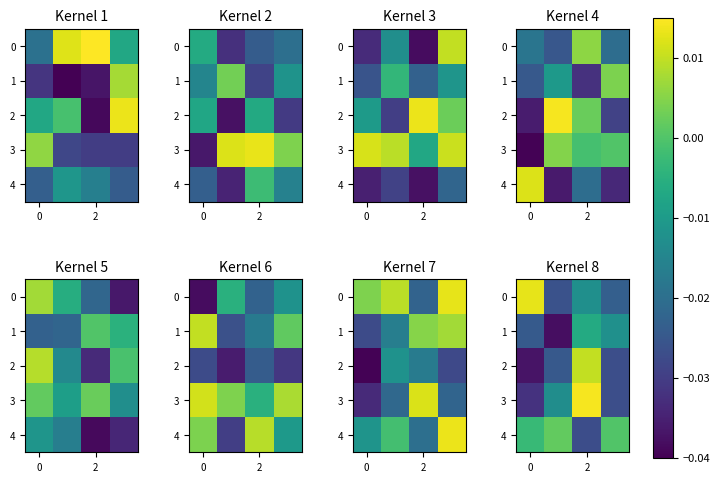

Where does the 2 series first go above 0?

2